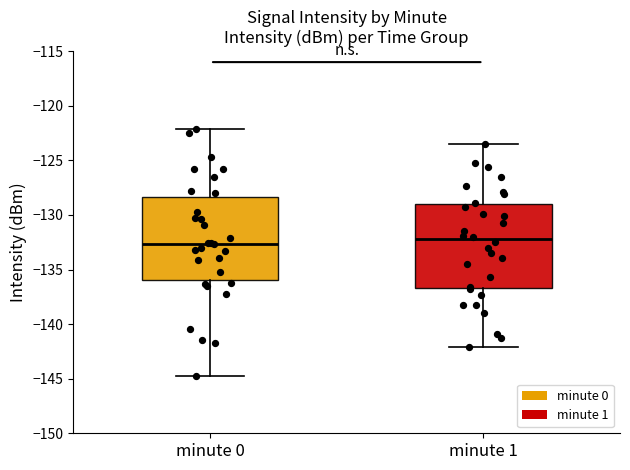

Reading left to right, transcribe this box plot: for each box, give where its median line is, the range the box spans, and where its two whiskers end, as read against the y-axis. The values are not printed on the chart, so give them approximately, as read against the axis.

minute 0: median -132.5, box -136.0 to -128.5, whiskers -145.0 to -122.0
minute 1: median -132.0, box -136.5 to -129.0, whiskers -142.0 to -123.5